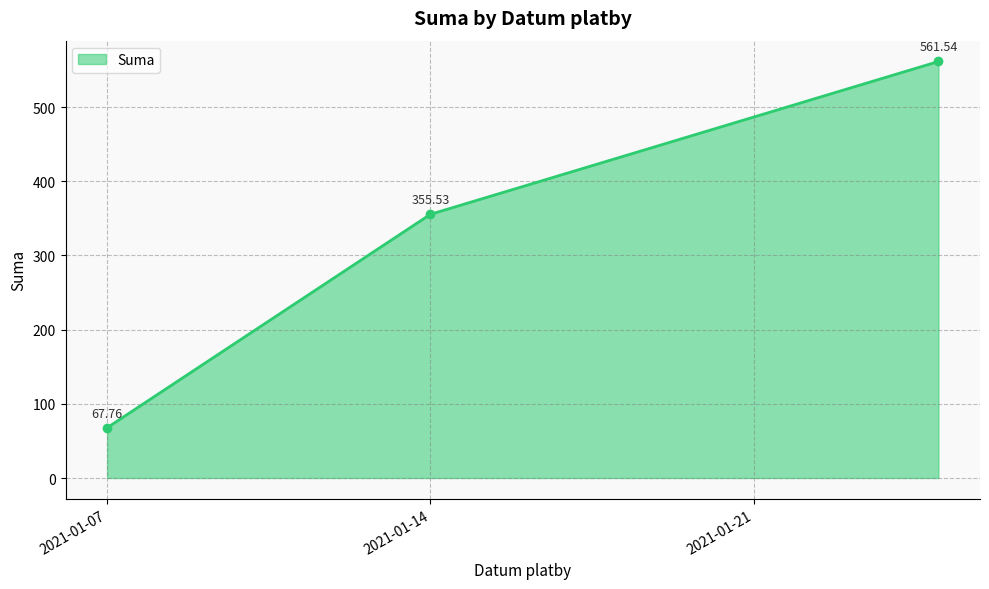

What is the sum of all values?

984.8